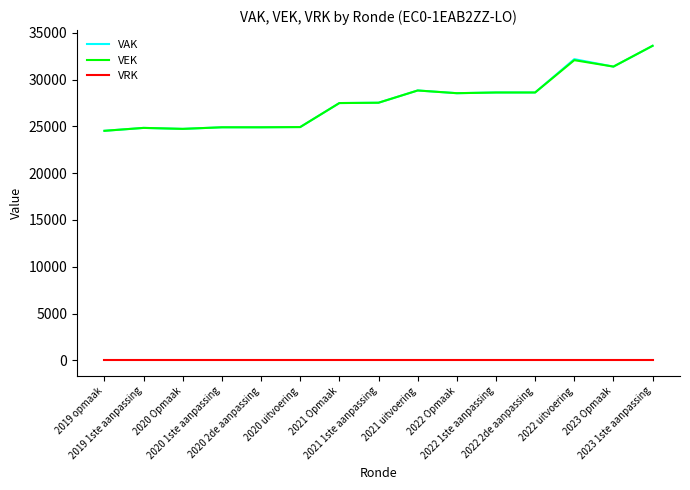

True or false: VEK and VRK cross at least once.

False